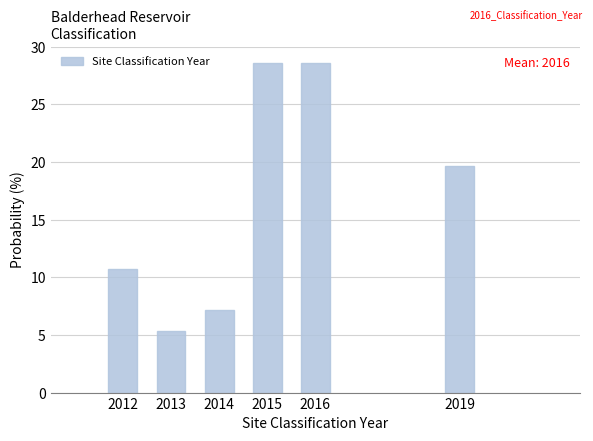

Reading right to left, transcribe all the data shown in this chart.

19.6	28.6	28.6	7.1	5.4	10.7